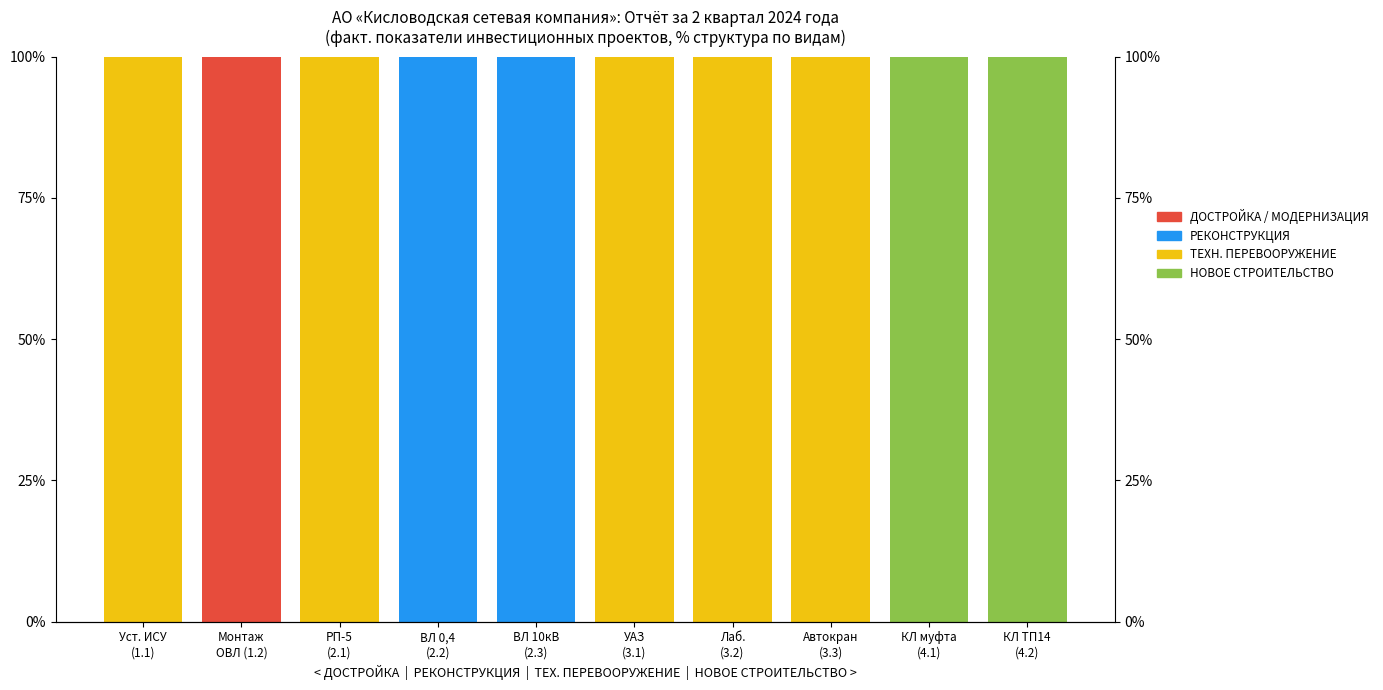

What is the sum of all НОВОЕ СТРОИТЕЛЬСТВО values?

200